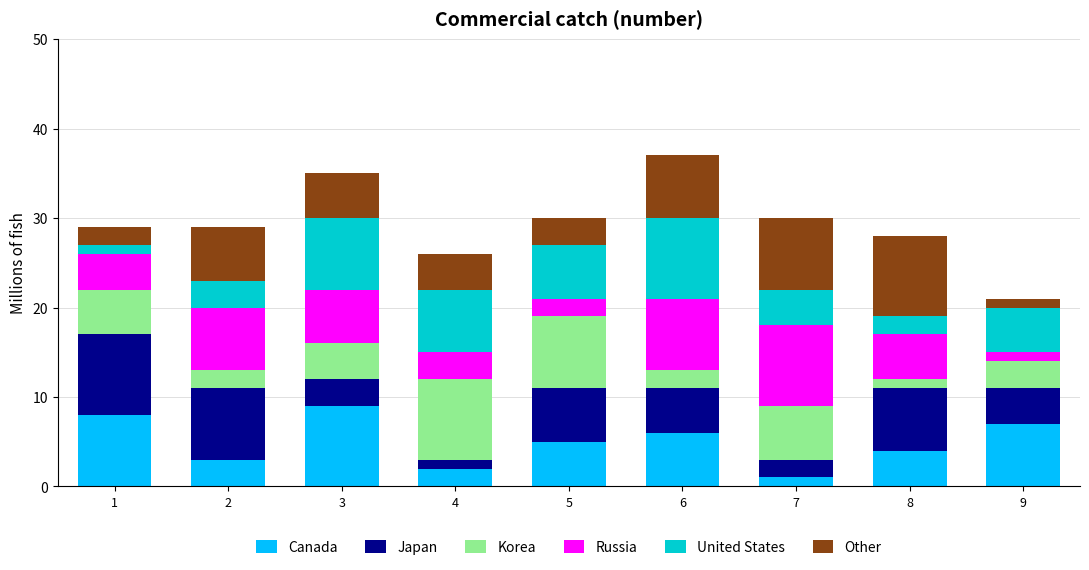

What is the sum of all Canada values?

45